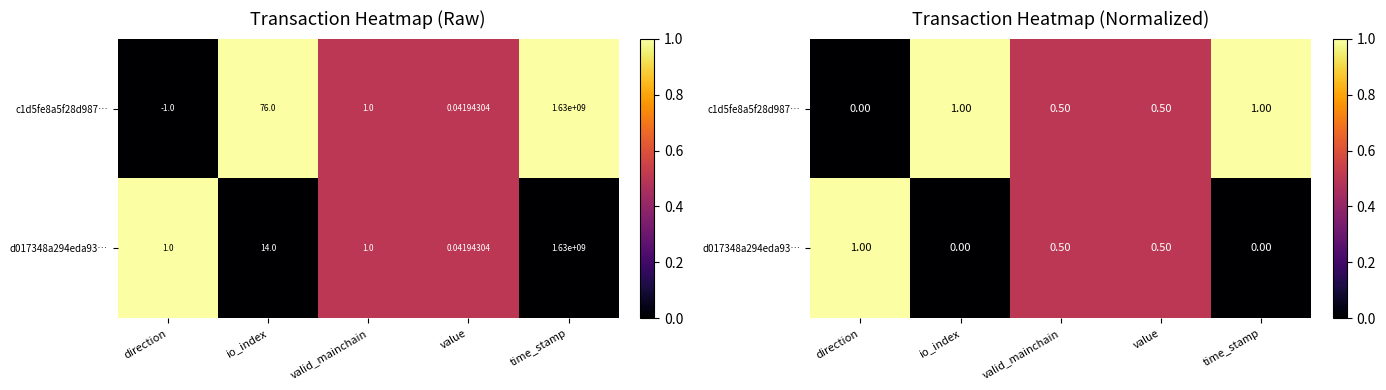

Rank the series by their maximum value, from lowest to highest.

c1d5fe8a5f28d987…, d017348a294eda93…